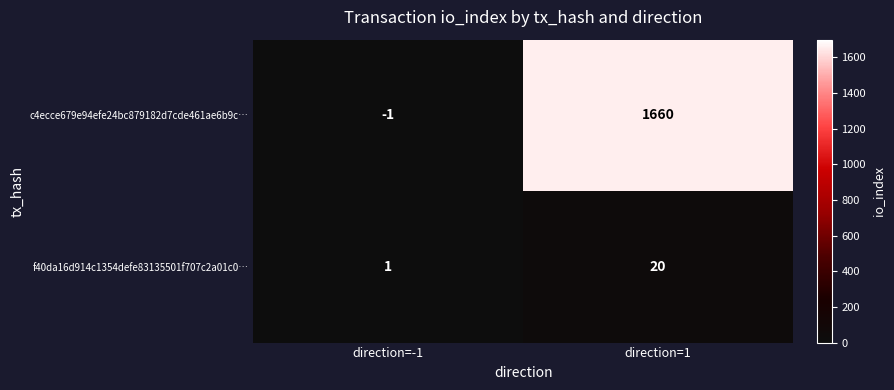

Which label corresponds to the smallest value in the chart?

direction=-1